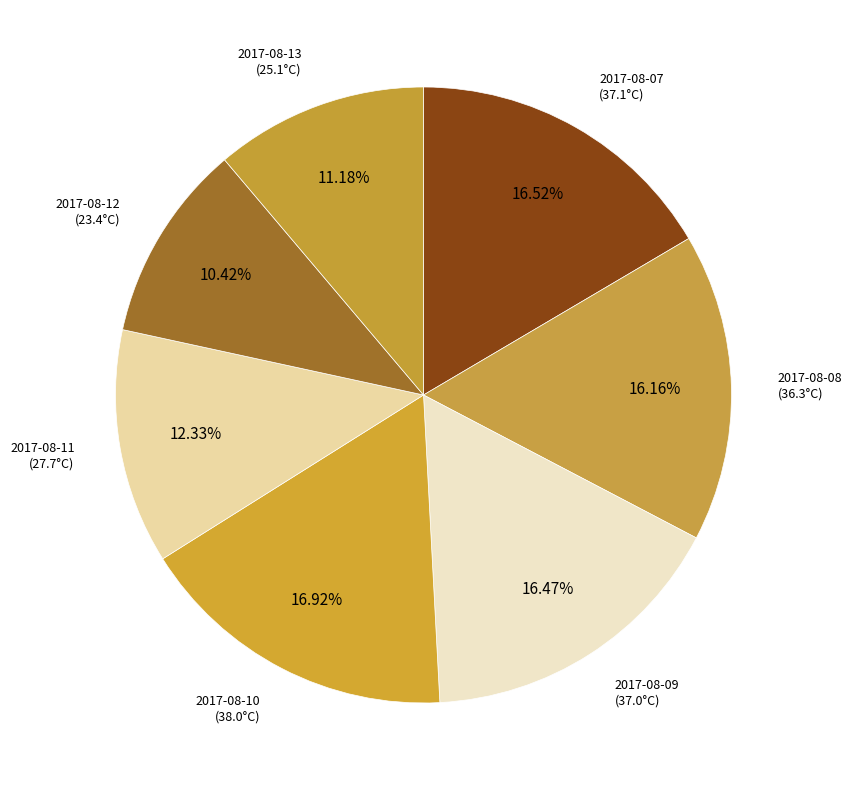

True or false: 2017-08-11 accounts for 4% of the total.

False